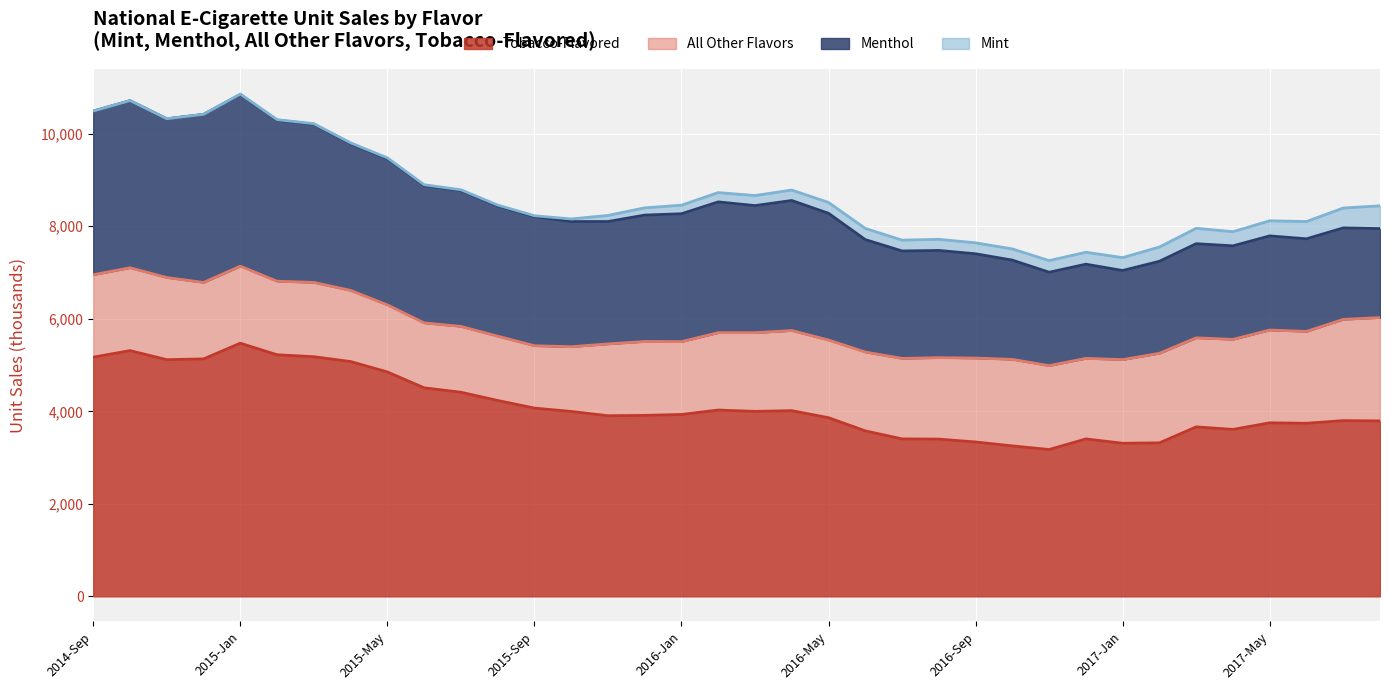

What is the spread (max minus min) of values at 2017-Jul?

3369.0